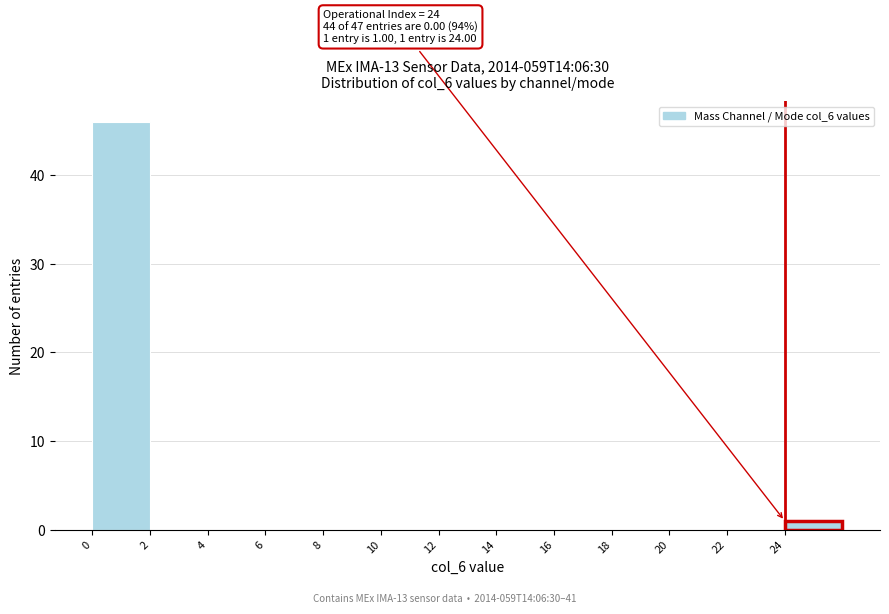

Which range on the x-axis has the tallest bar?

0 to 2